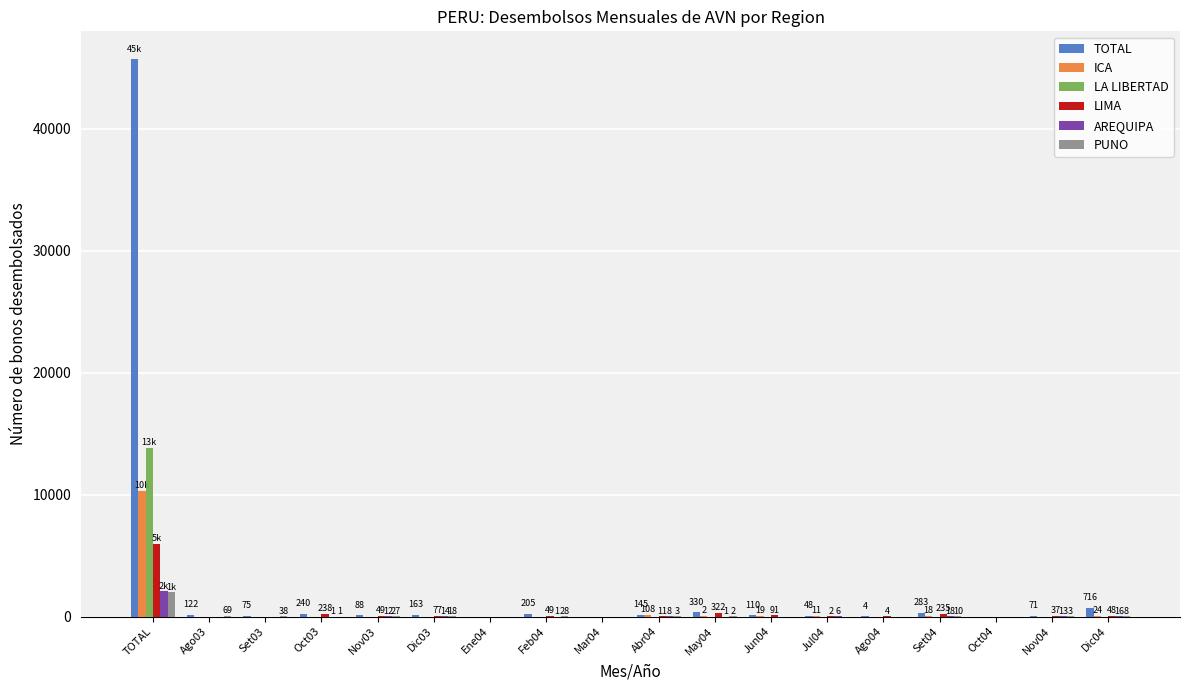

Between TOTAL and Nov03, which series saw the biggest shift?

TOTAL